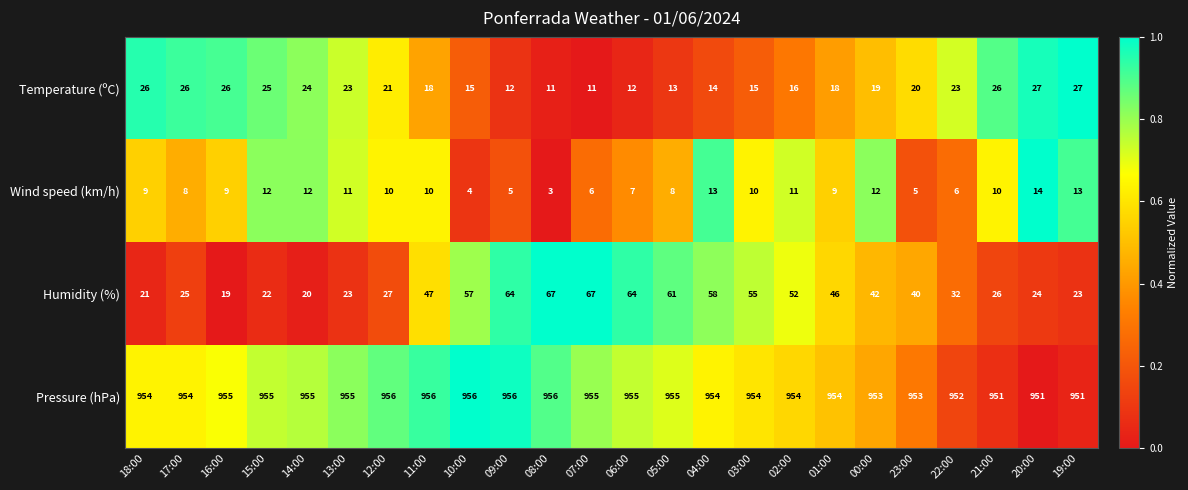

What is the total value across all series at 23:00?

1018